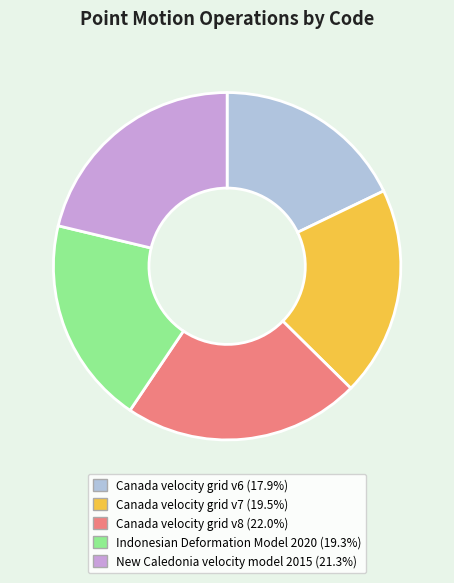

Which slice is the smallest?

Canada velocity grid v6